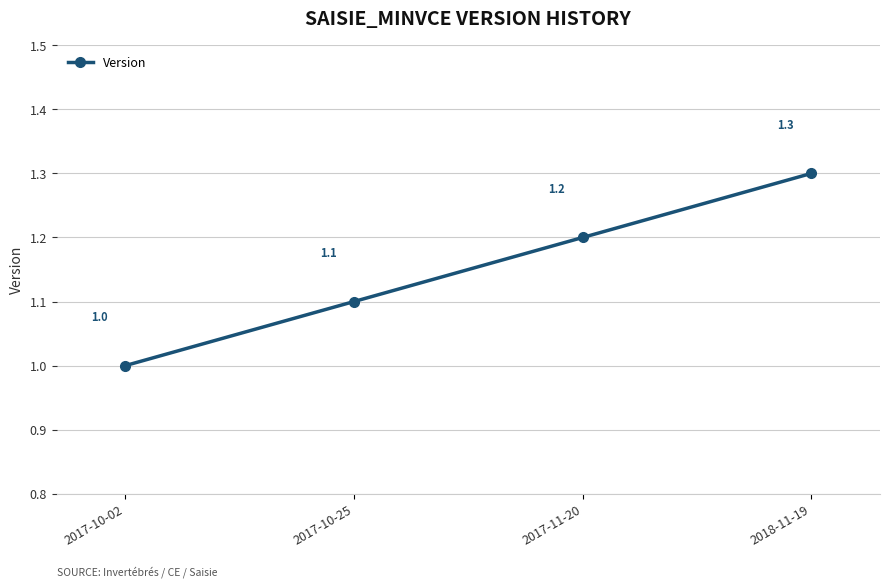

Reading left to right, list all the values displayed in this chart.

1.0	1.1	1.2	1.3